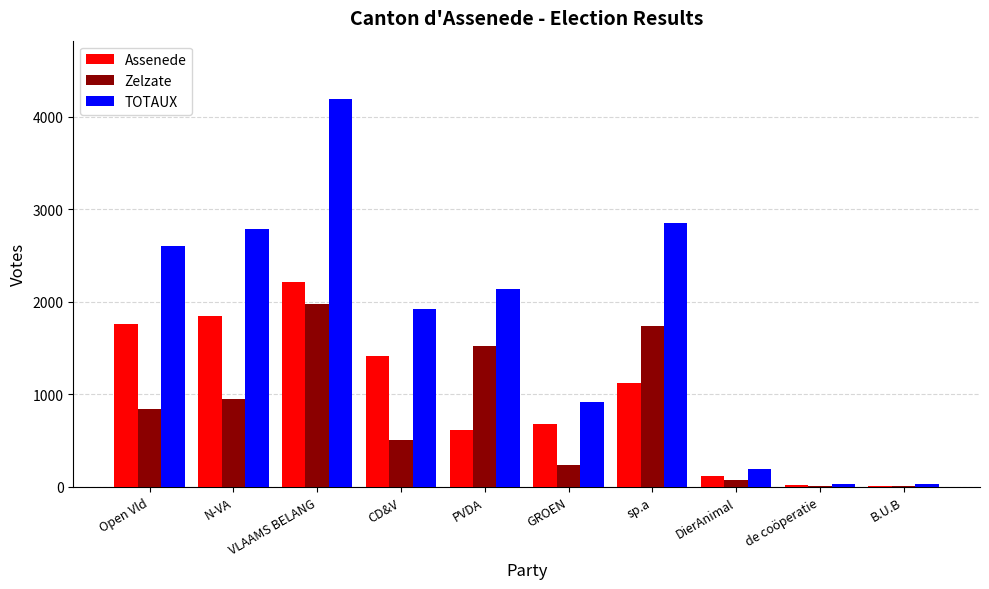

Which series changed the most between VLAAMS BELANG and B.U.B?

TOTAUX